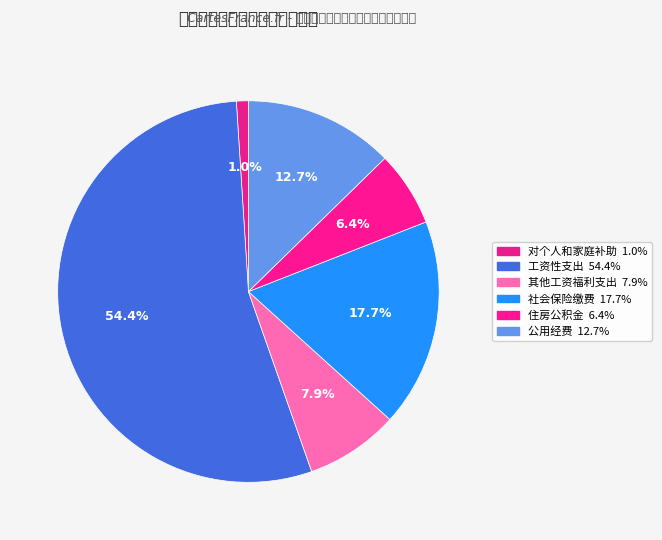

To the nearest percent, what is the combined percentage of 对个人和家庭补助 and 公用经费?

14%